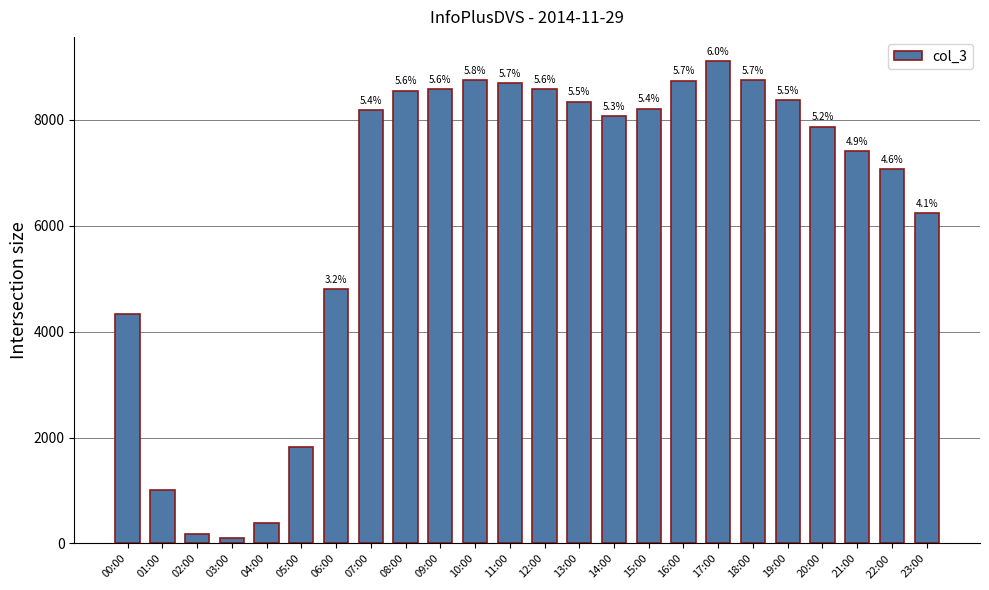

What is the sum of all values?

152183